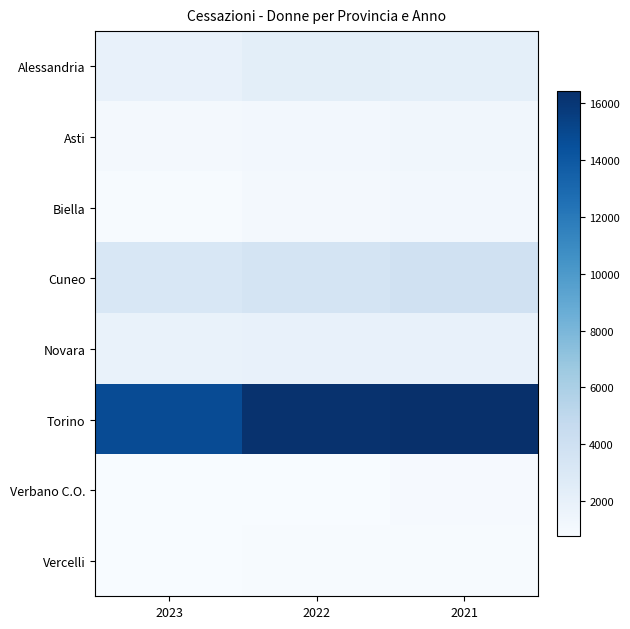

Count the number of data series in this chart.

8